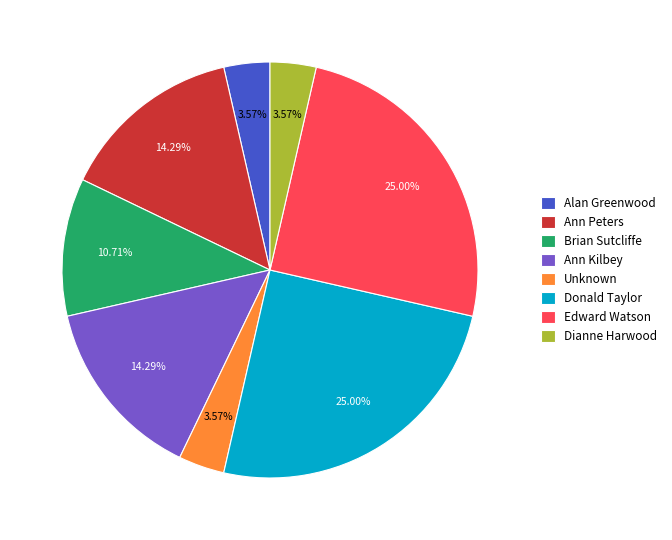

Do Ann Peters and Unknown together represent more than half of the pie?

No